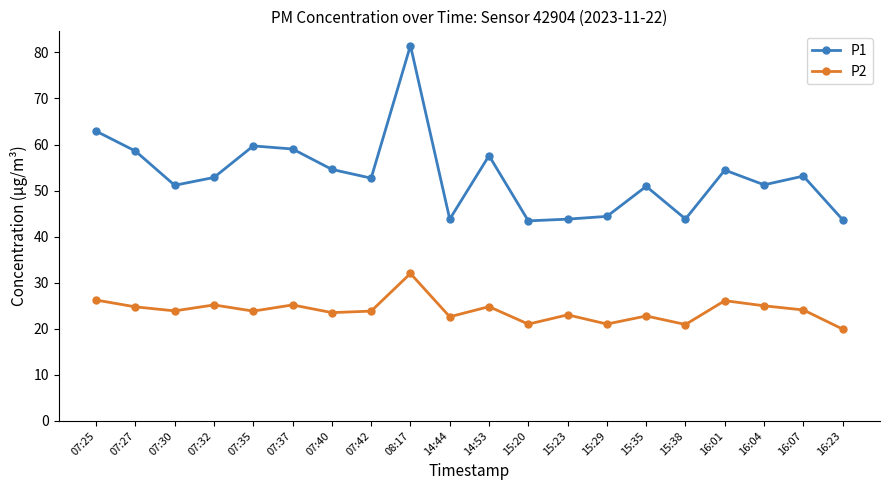

What is the label of the 15th point from the left?

15:35